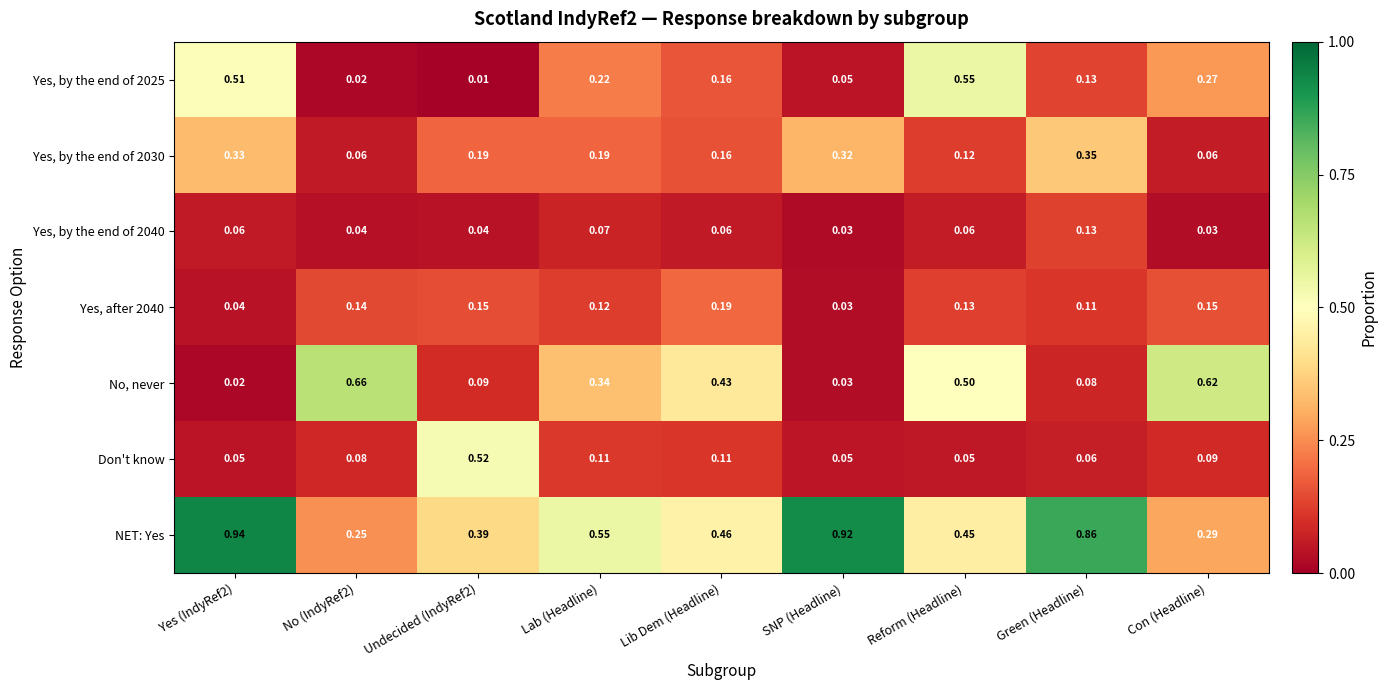

At which label does Yes, by the end of 2030 reach its peak?

Green (Headline)